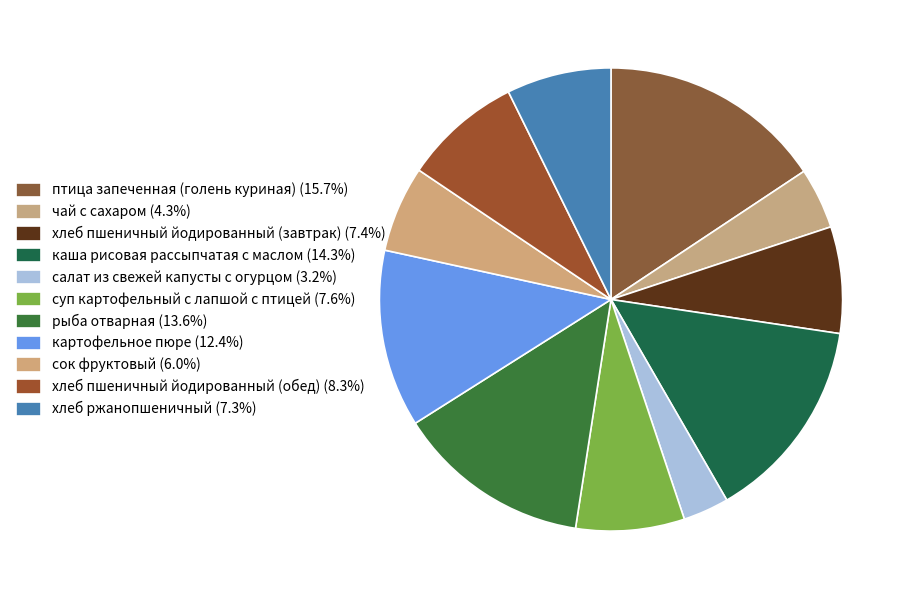

What is the ratio of the value at каша рисовая рассыпчатая с маслом to the value at птица запеченная (голень куриная)?

0.9